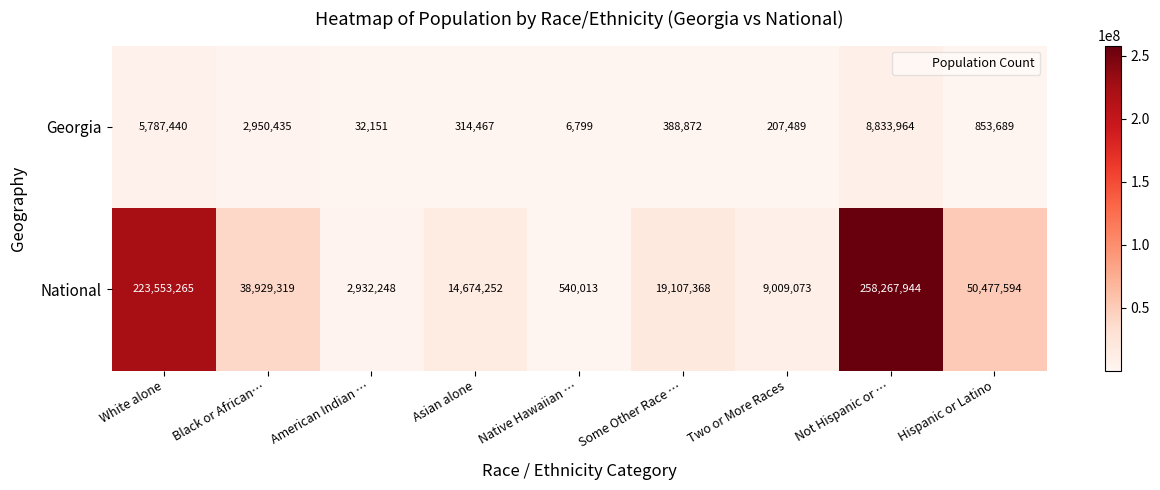

Reading right to left, list all the values displayed in this chart.

Georgia: Hispanic or Latino=853689	Not Hispanic or …=8833964	Two or More Races=207489	Some Other Race …=388872	Native Hawaiian …=6799	Asian alone=314467	American Indian …=32151	Black or African…=2950435	White alone=5787440
National: Hispanic or Latino=50477594	Not Hispanic or …=258267944	Two or More Races=9009073	Some Other Race …=19107368	Native Hawaiian …=540013	Asian alone=14674252	American Indian …=2932248	Black or African…=38929319	White alone=223553265